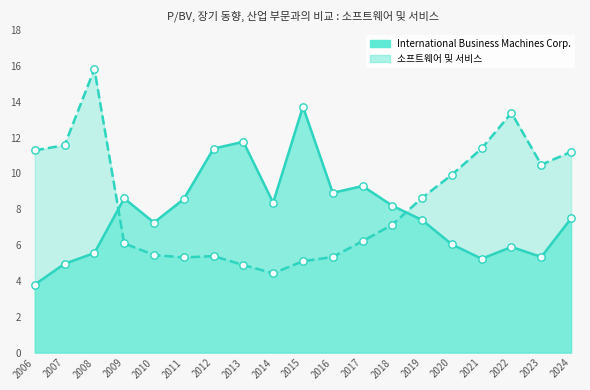

What are all the series names shown in the legend?

International Business Machines Corp., 소프트웨어 및 서비스